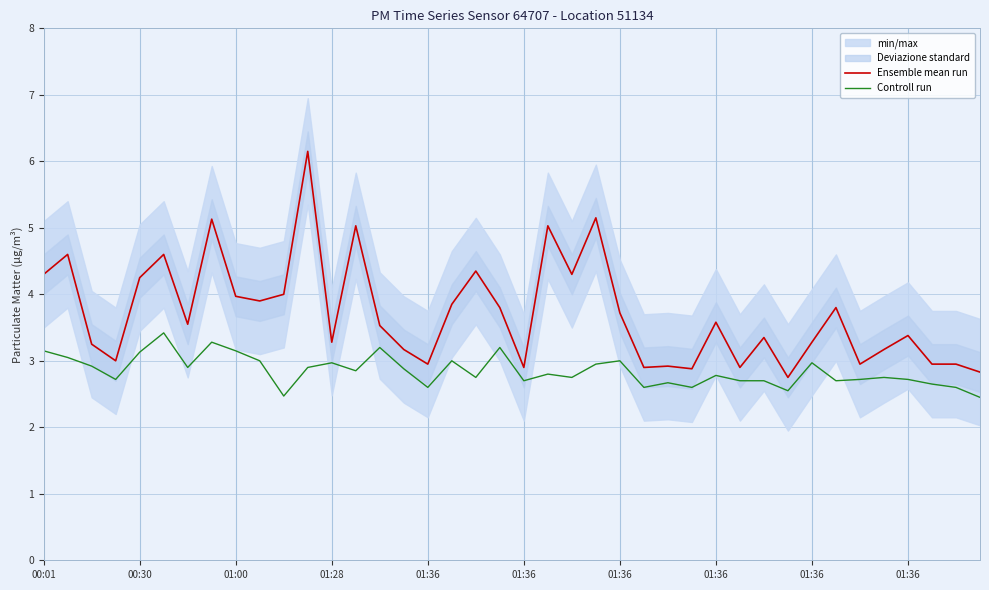

True or false: Controll run and Ensemble mean run intersect in this chart.

False